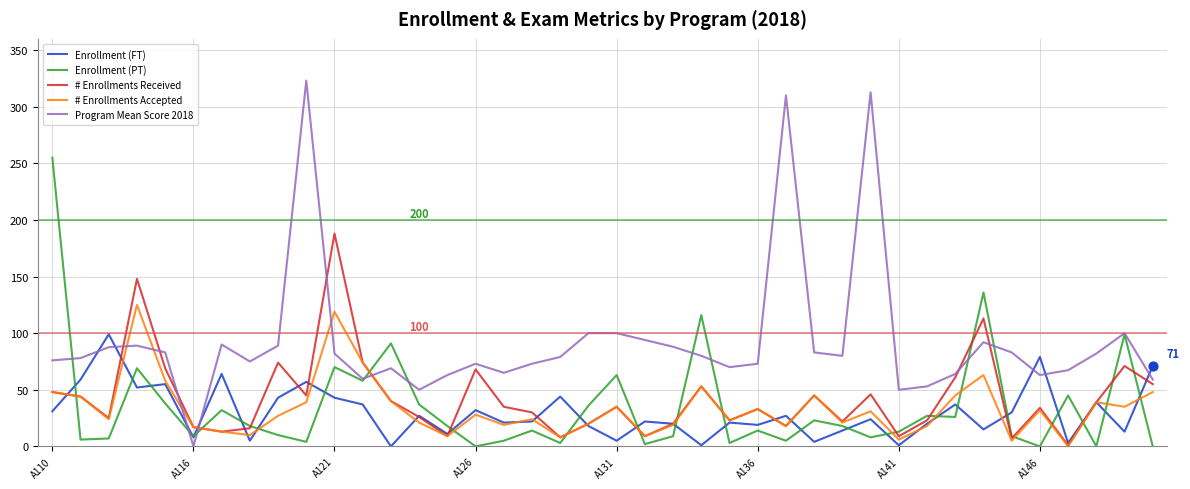

Which series has the largest range (max minus min)?

Program Mean Score 2018